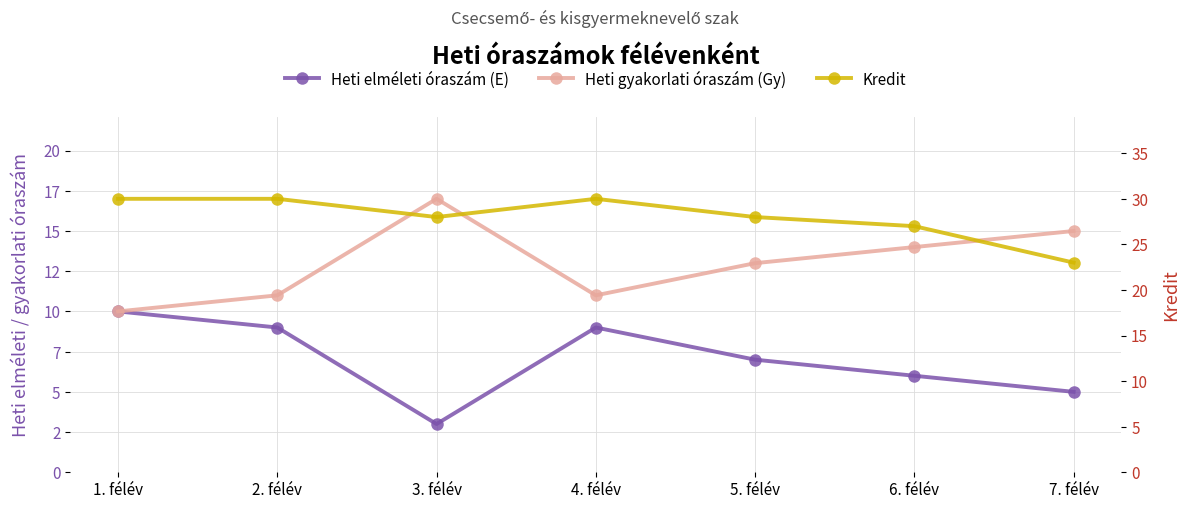

Reading left to right, list all the values displayed in this chart.

Heti elméleti óraszám (E): 10	9	3	9	7	6	5
Heti gyakorlati óraszám (Gy): 10	11	17	11	13	14	15
Kredit: 30	30	28	30	28	27	23